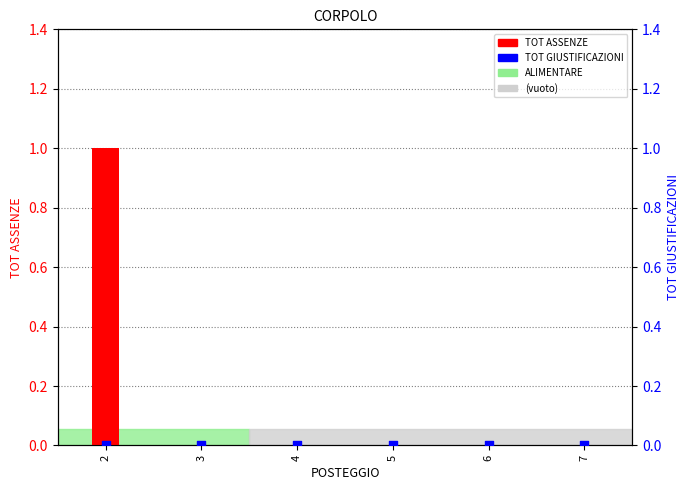

At how many categories does at least one series exceed 0?

1